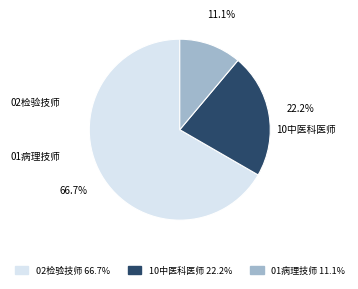

How many slices are in this pie chart?

3